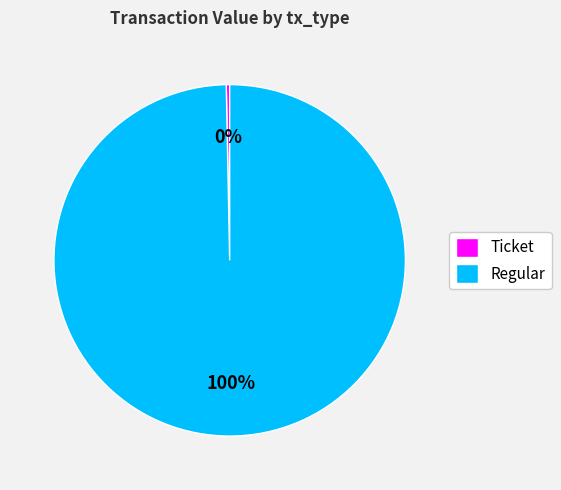

Is the sum of Ticket and Regular greater than half?

Yes